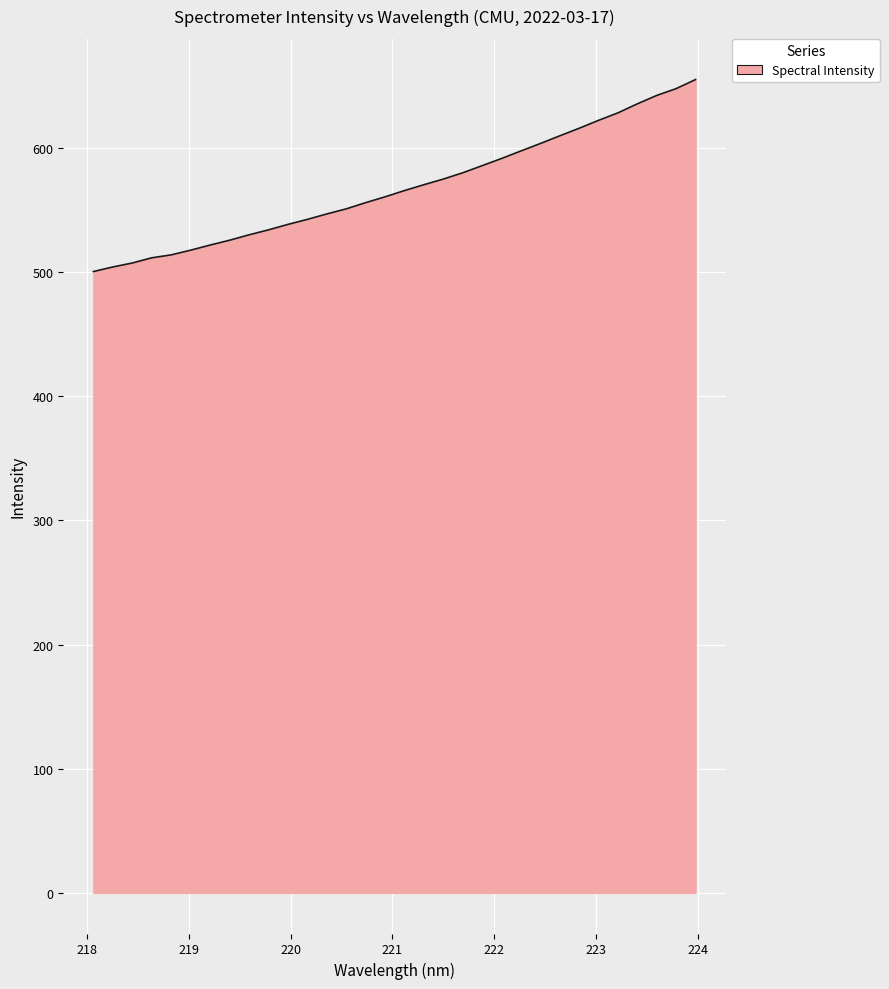

How many lines are shown in the chart?

1